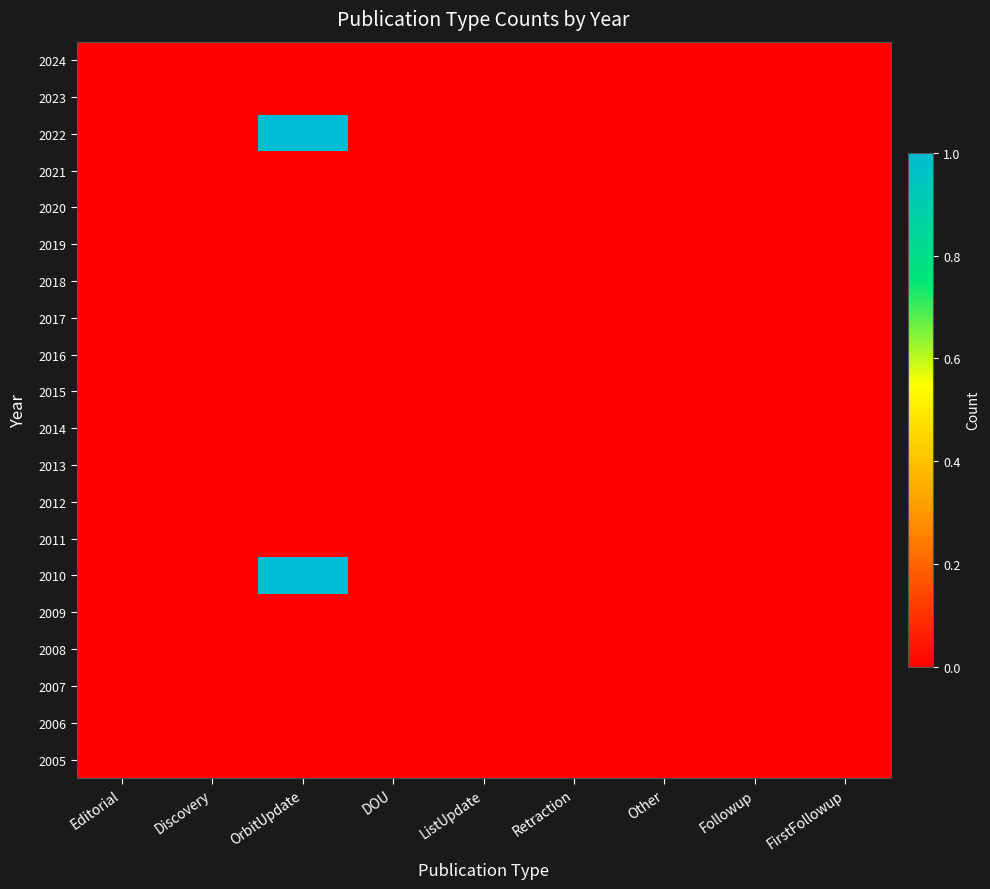

Reading left to right, what are all the values shown in this chart?

2024: Editorial=0	Discovery=0	OrbitUpdate=0	DOU=0	ListUpdate=0	Retraction=0	Other=0	Followup=0	FirstFollowup=0
2023: Editorial=0	Discovery=0	OrbitUpdate=0	DOU=0	ListUpdate=0	Retraction=0	Other=0	Followup=0	FirstFollowup=0
2022: Editorial=0	Discovery=0	OrbitUpdate=1	DOU=0	ListUpdate=0	Retraction=0	Other=0	Followup=0	FirstFollowup=0
2021: Editorial=0	Discovery=0	OrbitUpdate=0	DOU=0	ListUpdate=0	Retraction=0	Other=0	Followup=0	FirstFollowup=0
2020: Editorial=0	Discovery=0	OrbitUpdate=0	DOU=0	ListUpdate=0	Retraction=0	Other=0	Followup=0	FirstFollowup=0
2019: Editorial=0	Discovery=0	OrbitUpdate=0	DOU=0	ListUpdate=0	Retraction=0	Other=0	Followup=0	FirstFollowup=0
2018: Editorial=0	Discovery=0	OrbitUpdate=0	DOU=0	ListUpdate=0	Retraction=0	Other=0	Followup=0	FirstFollowup=0
2017: Editorial=0	Discovery=0	OrbitUpdate=0	DOU=0	ListUpdate=0	Retraction=0	Other=0	Followup=0	FirstFollowup=0
2016: Editorial=0	Discovery=0	OrbitUpdate=0	DOU=0	ListUpdate=0	Retraction=0	Other=0	Followup=0	FirstFollowup=0
2015: Editorial=0	Discovery=0	OrbitUpdate=0	DOU=0	ListUpdate=0	Retraction=0	Other=0	Followup=0	FirstFollowup=0
2014: Editorial=0	Discovery=0	OrbitUpdate=0	DOU=0	ListUpdate=0	Retraction=0	Other=0	Followup=0	FirstFollowup=0
2013: Editorial=0	Discovery=0	OrbitUpdate=0	DOU=0	ListUpdate=0	Retraction=0	Other=0	Followup=0	FirstFollowup=0
2012: Editorial=0	Discovery=0	OrbitUpdate=0	DOU=0	ListUpdate=0	Retraction=0	Other=0	Followup=0	FirstFollowup=0
2011: Editorial=0	Discovery=0	OrbitUpdate=0	DOU=0	ListUpdate=0	Retraction=0	Other=0	Followup=0	FirstFollowup=0
2010: Editorial=0	Discovery=0	OrbitUpdate=1	DOU=0	ListUpdate=0	Retraction=0	Other=0	Followup=0	FirstFollowup=0
2009: Editorial=0	Discovery=0	OrbitUpdate=0	DOU=0	ListUpdate=0	Retraction=0	Other=0	Followup=0	FirstFollowup=0
2008: Editorial=0	Discovery=0	OrbitUpdate=0	DOU=0	ListUpdate=0	Retraction=0	Other=0	Followup=0	FirstFollowup=0
2007: Editorial=0	Discovery=0	OrbitUpdate=0	DOU=0	ListUpdate=0	Retraction=0	Other=0	Followup=0	FirstFollowup=0
2006: Editorial=0	Discovery=0	OrbitUpdate=0	DOU=0	ListUpdate=0	Retraction=0	Other=0	Followup=0	FirstFollowup=0
2005: Editorial=0	Discovery=0	OrbitUpdate=0	DOU=0	ListUpdate=0	Retraction=0	Other=0	Followup=0	FirstFollowup=0